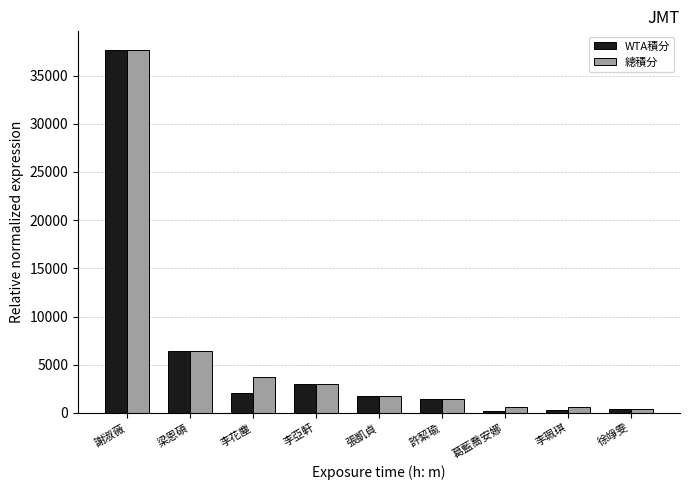

Read the WTA積分 value at 梁恩碩, to the nearest 50.

6400